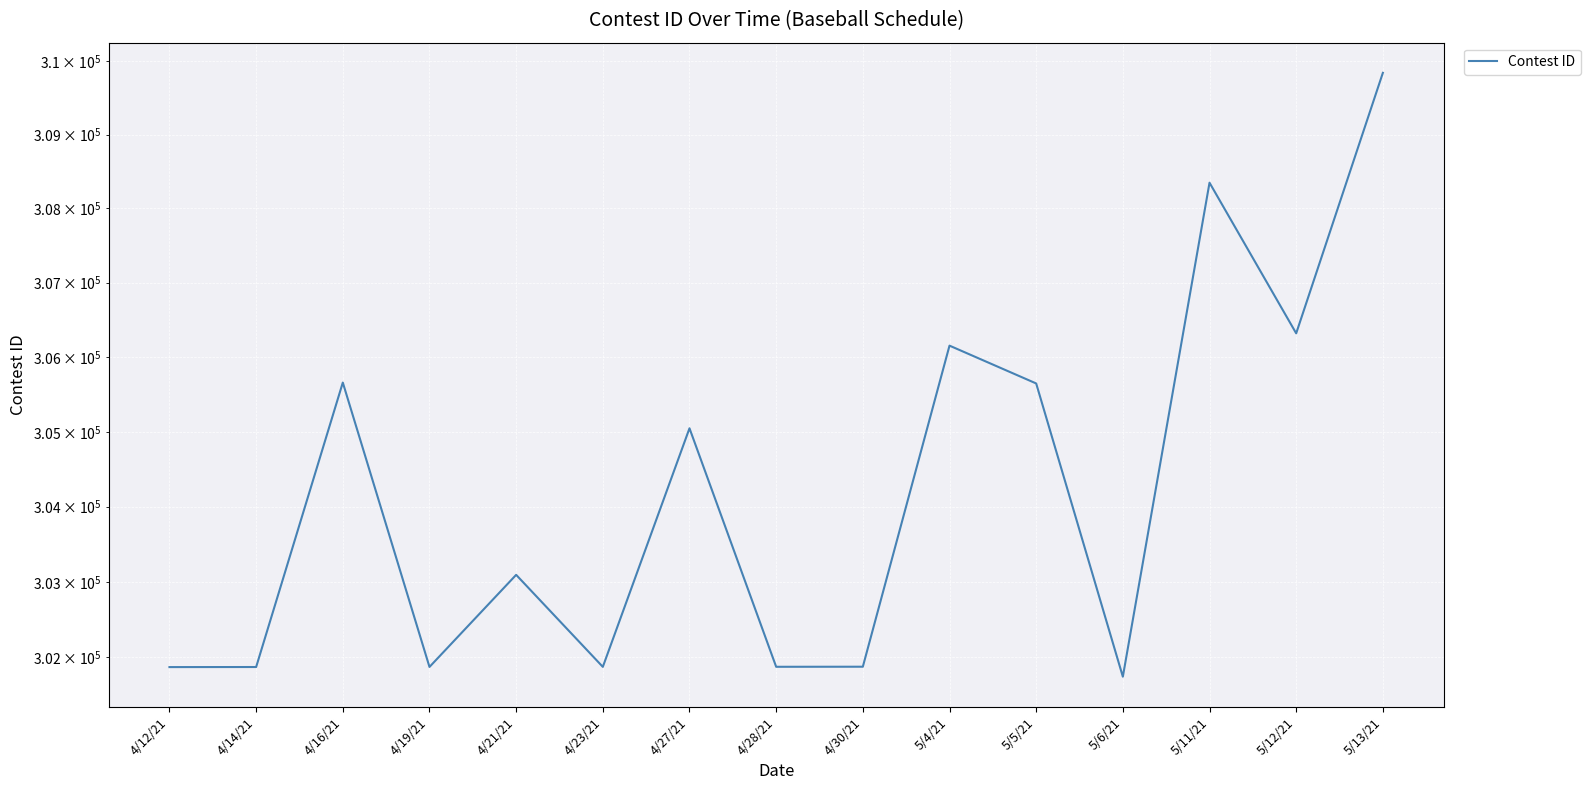

The chart shows a value of 83549 at 5/4/21. True or false?

False